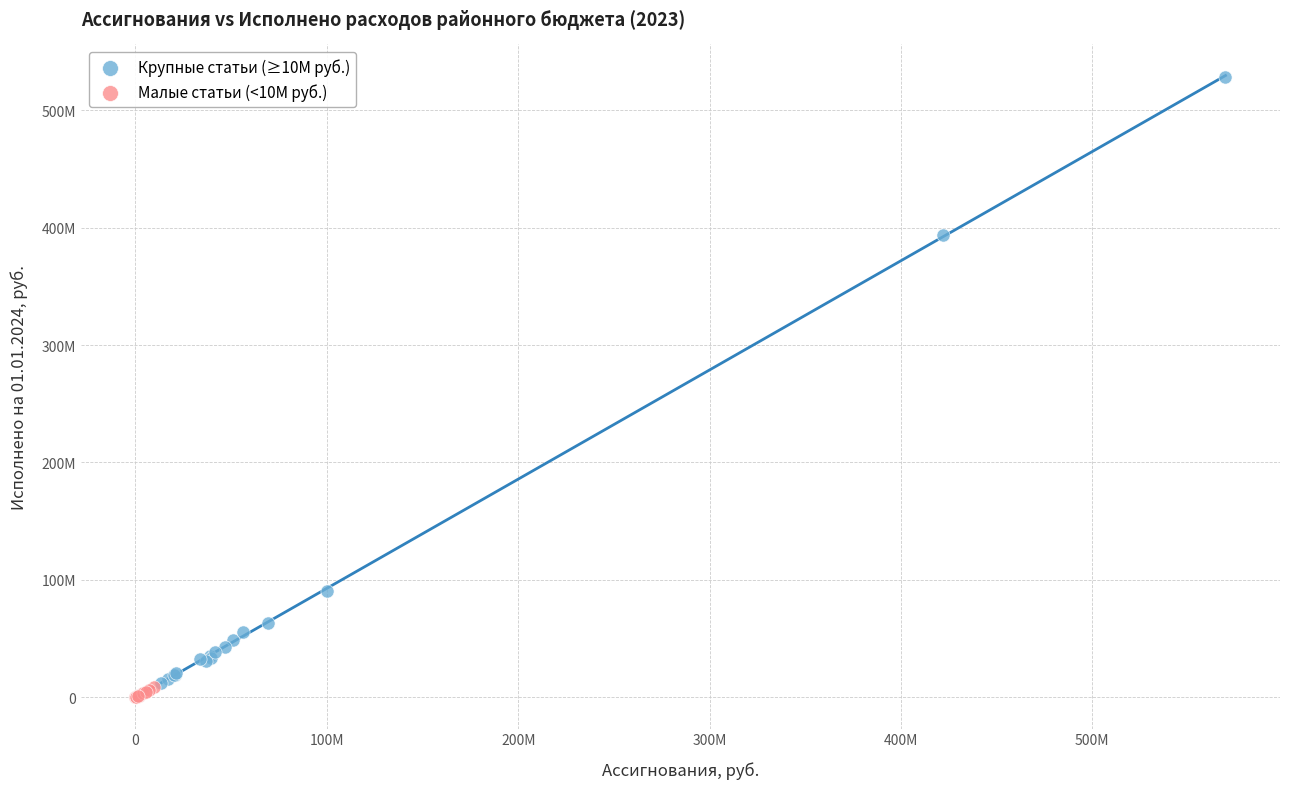

Which series reaches the minimum Y coordinate?

Малые статьи (<10М руб.)